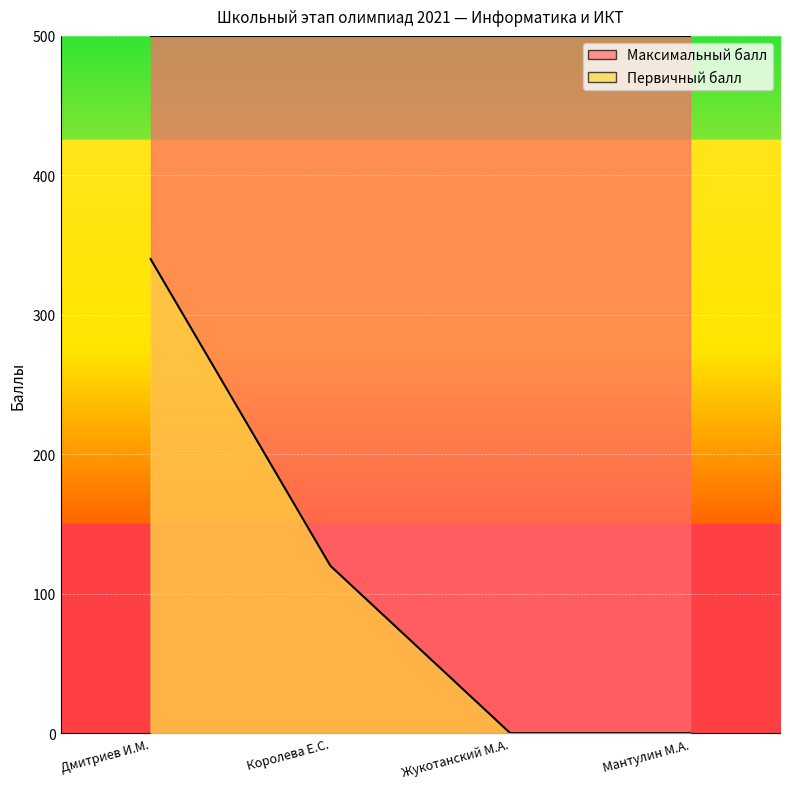

Count the values in the range 0 to 340.

4